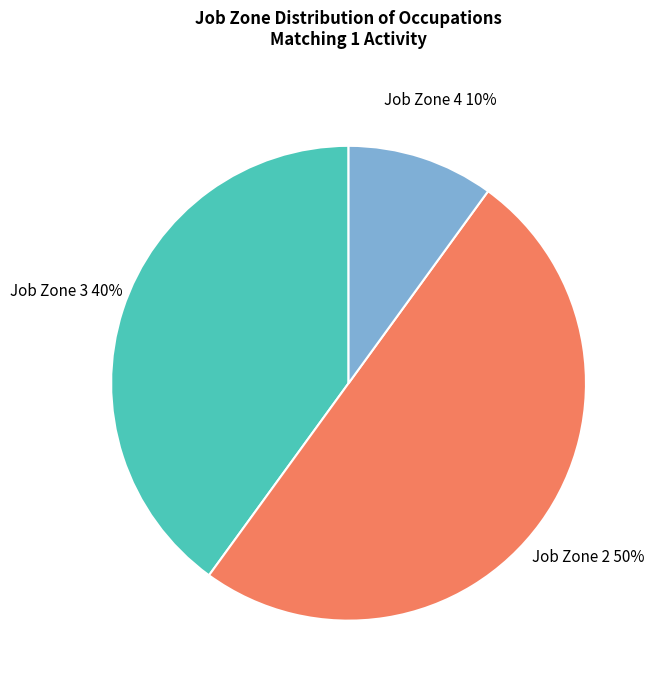

Do Job Zone 2 and Job Zone 3 together represent more than half of the pie?

Yes